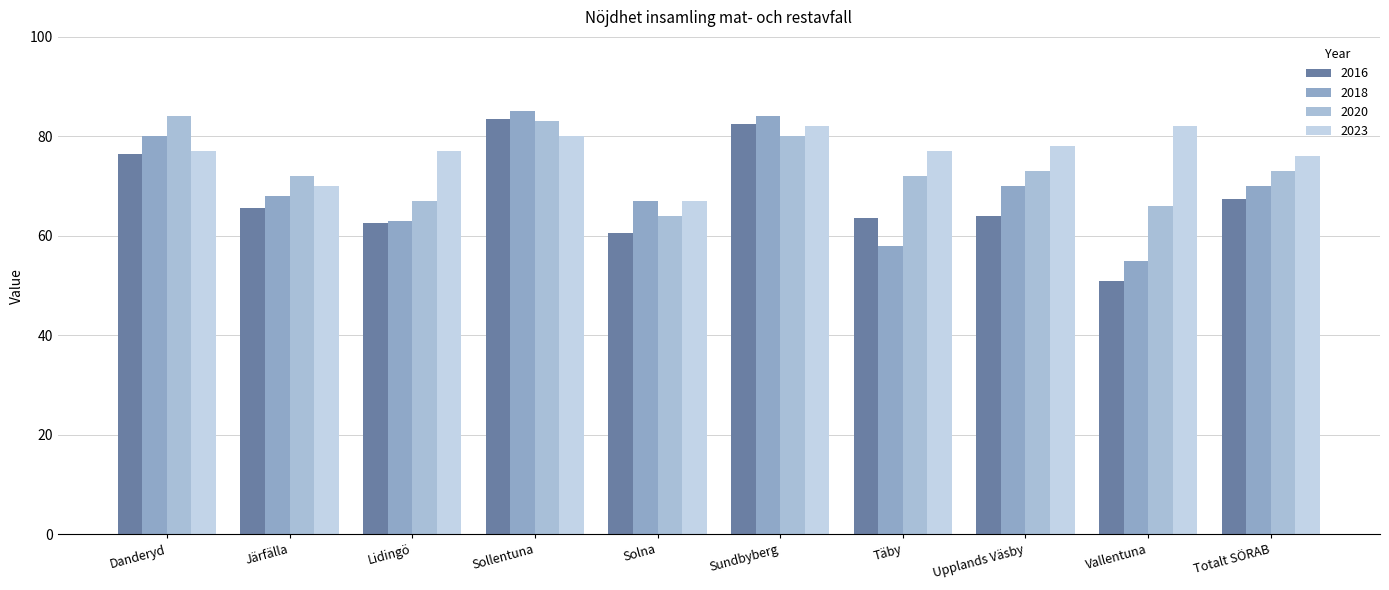

How many bars are there in total?

40